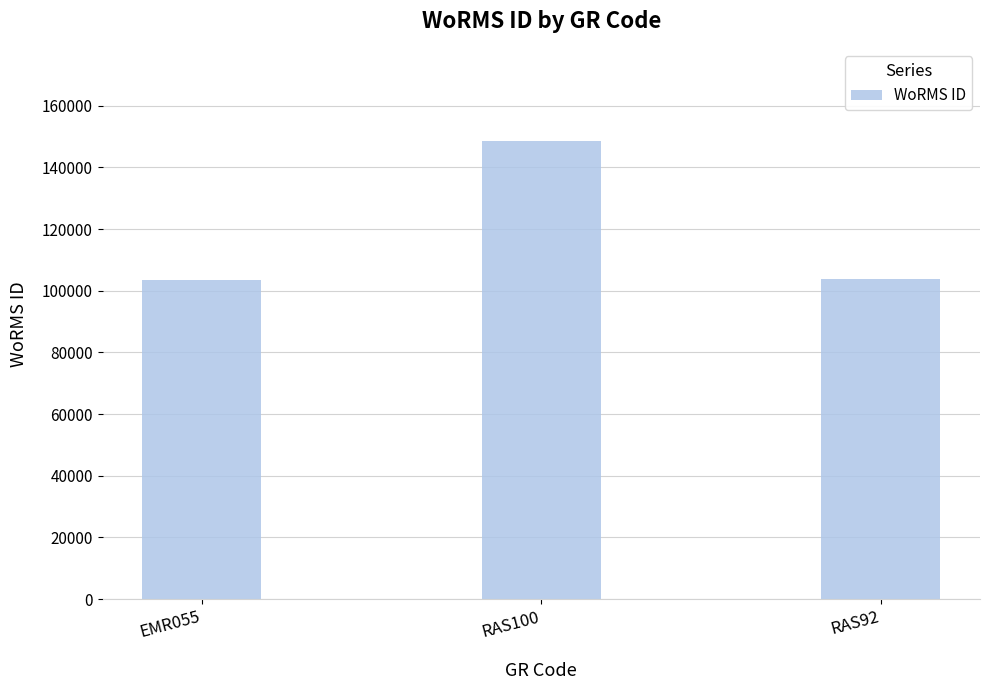

What position from the left is RAS92?

3